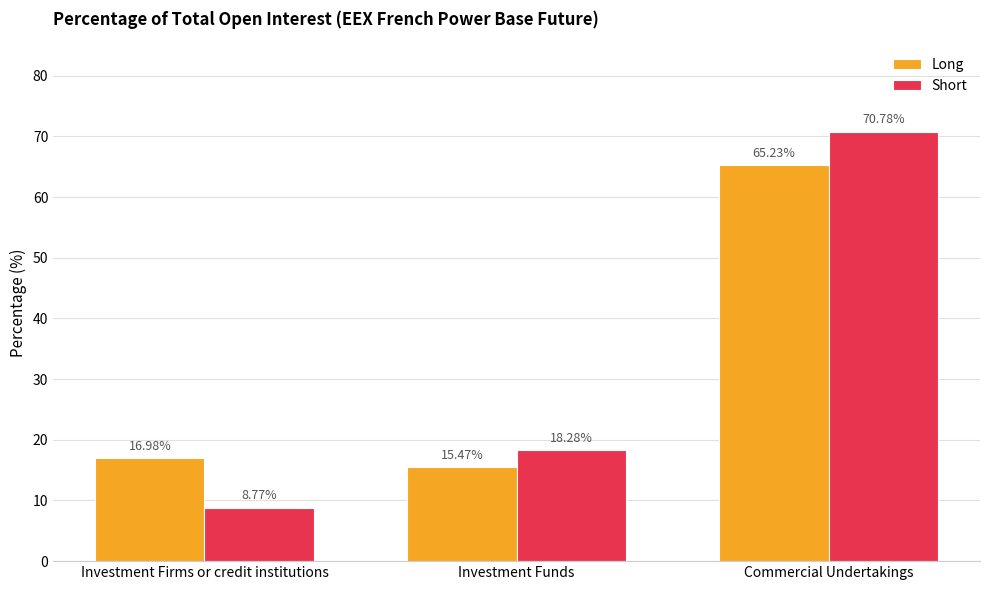

What is the difference between the maximum and minimum values in the Long series?

49.8